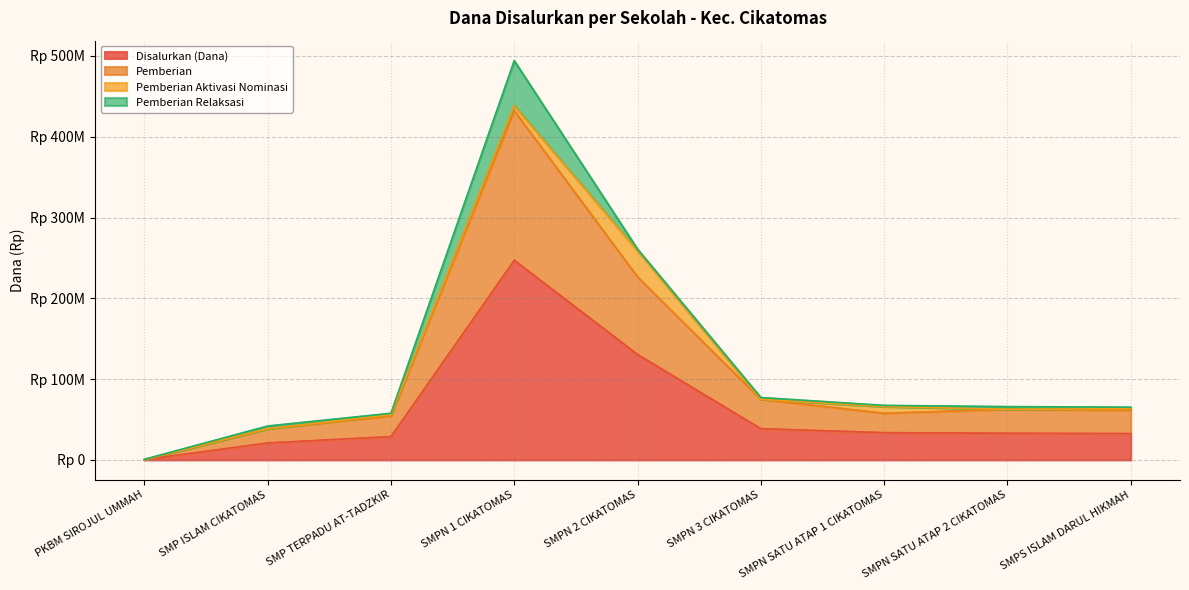

Where is Disalurkan (Dana) nearest to the value 123750000?

SMPN 2 CIKATOMAS